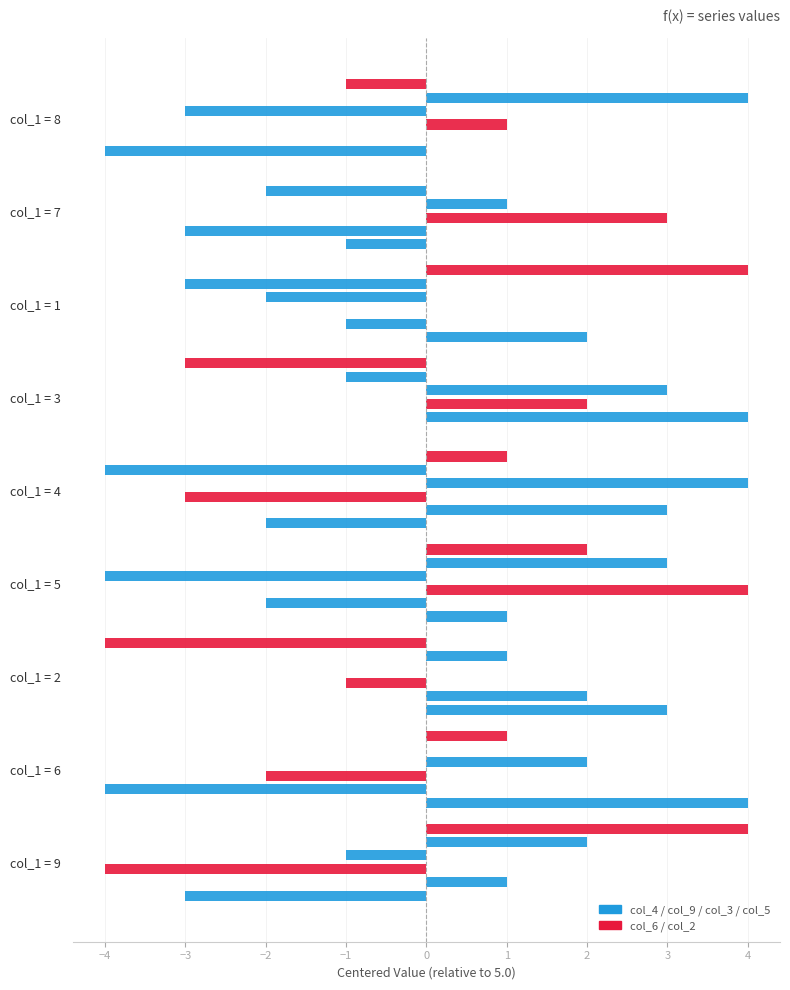

How many values in col_6 are above zero?

4